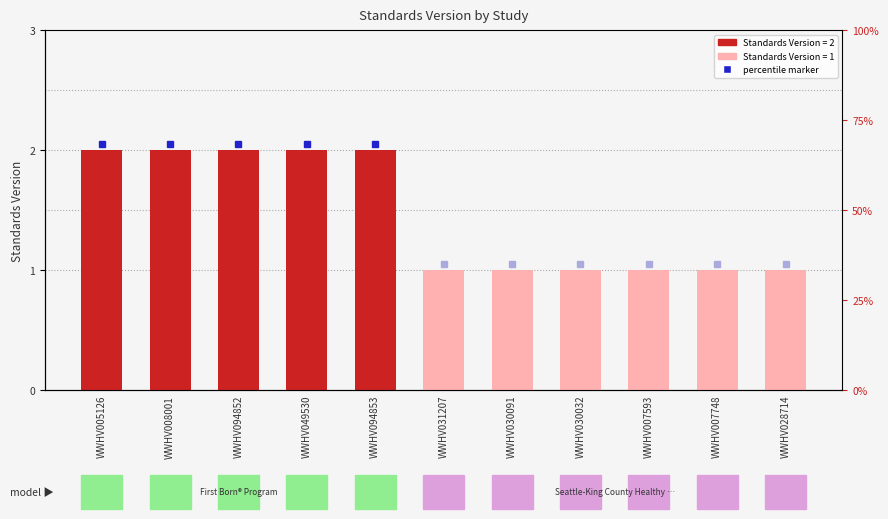

What position from the right is WWHV094852?

9